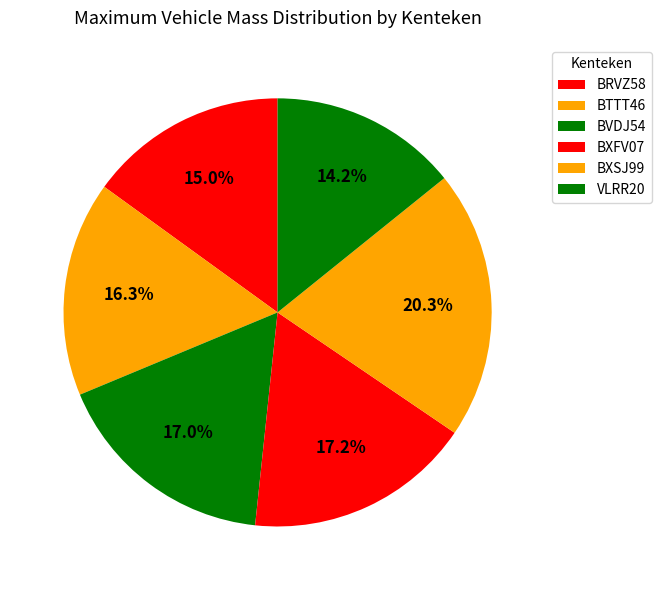

Which slice is the largest?

BXSJ99